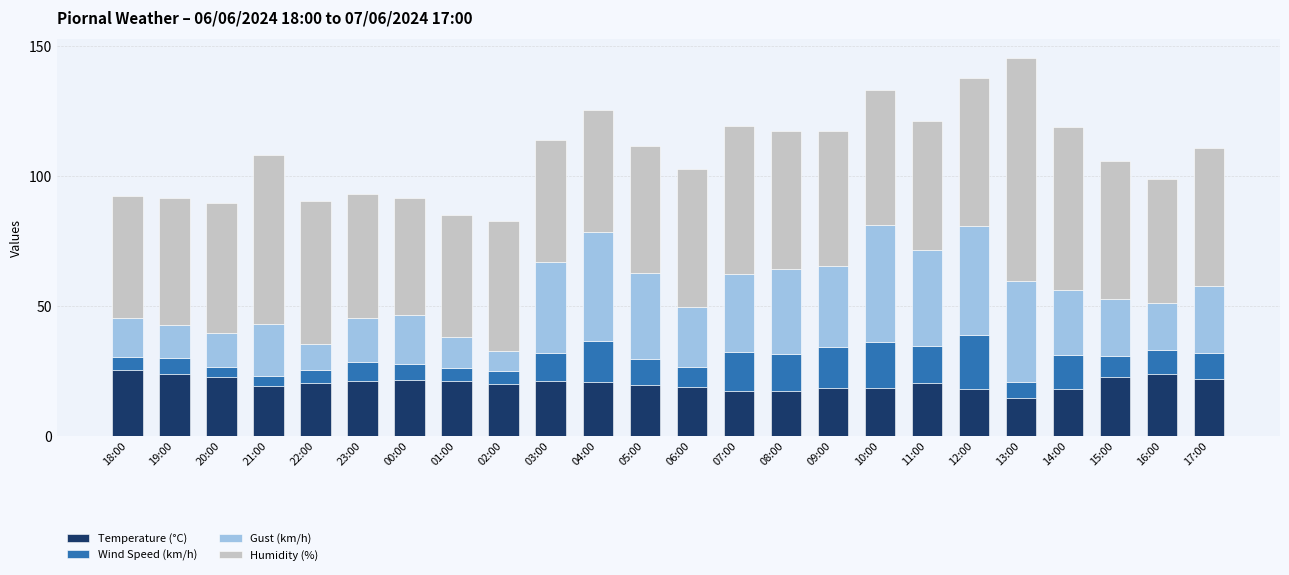

What is the average value of the Temperature (°C) series?

20.1